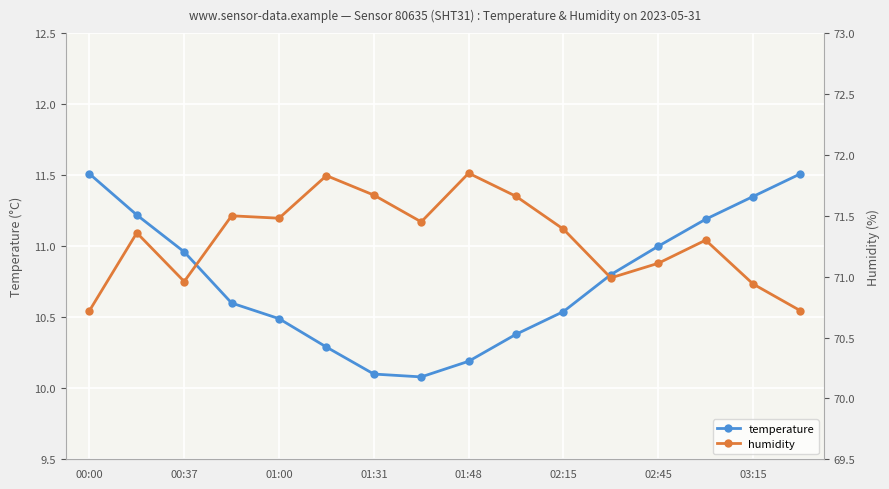

True or false: humidity and temperature cross at least once.

False